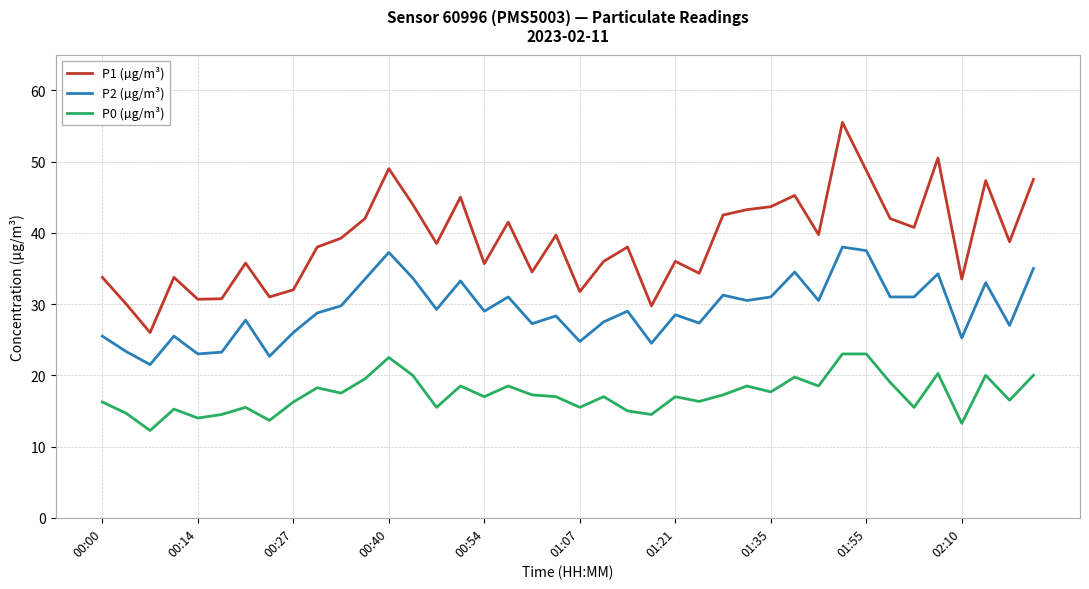

True or false: P2 (µg/m³) and P1 (µg/m³) intersect in this chart.

False